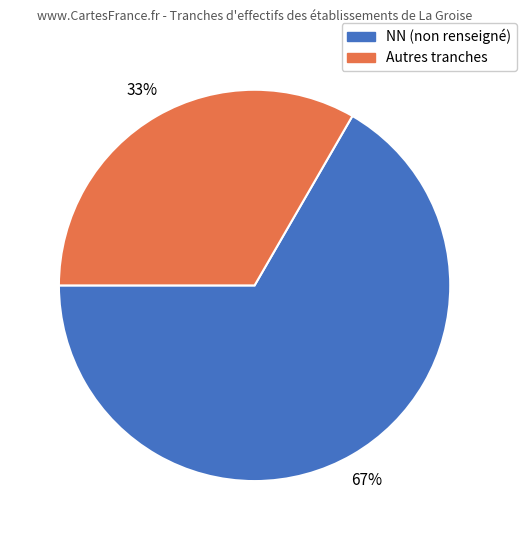

To the nearest percent, what is the average slice percentage?

50%